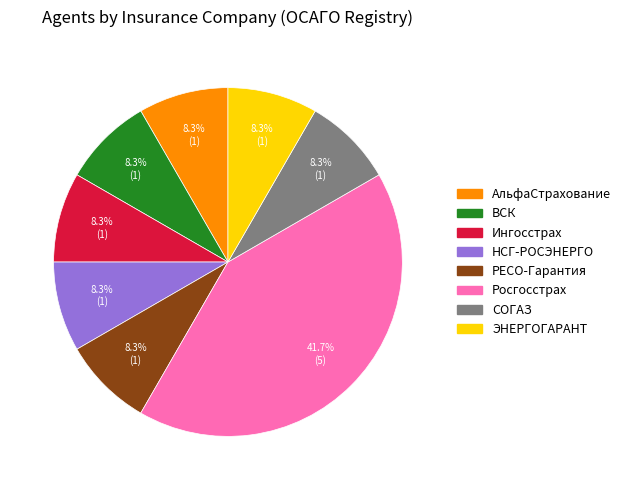

Between Росгосстрах and Ингосстрах, which is larger?

Росгосстрах